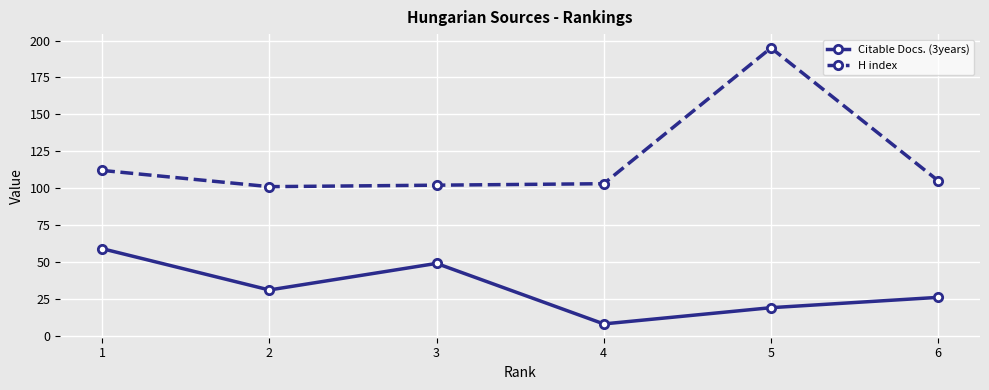

At how many categories does at least one series exceed 34?

6